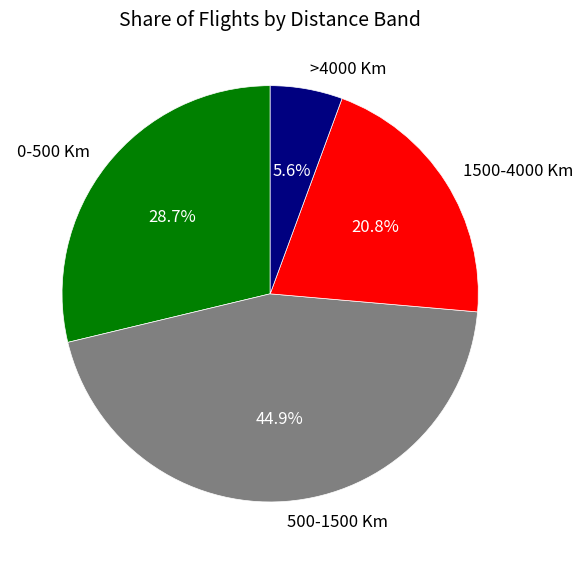

How much of the chart is everything except 0-500 Km?

71.3%